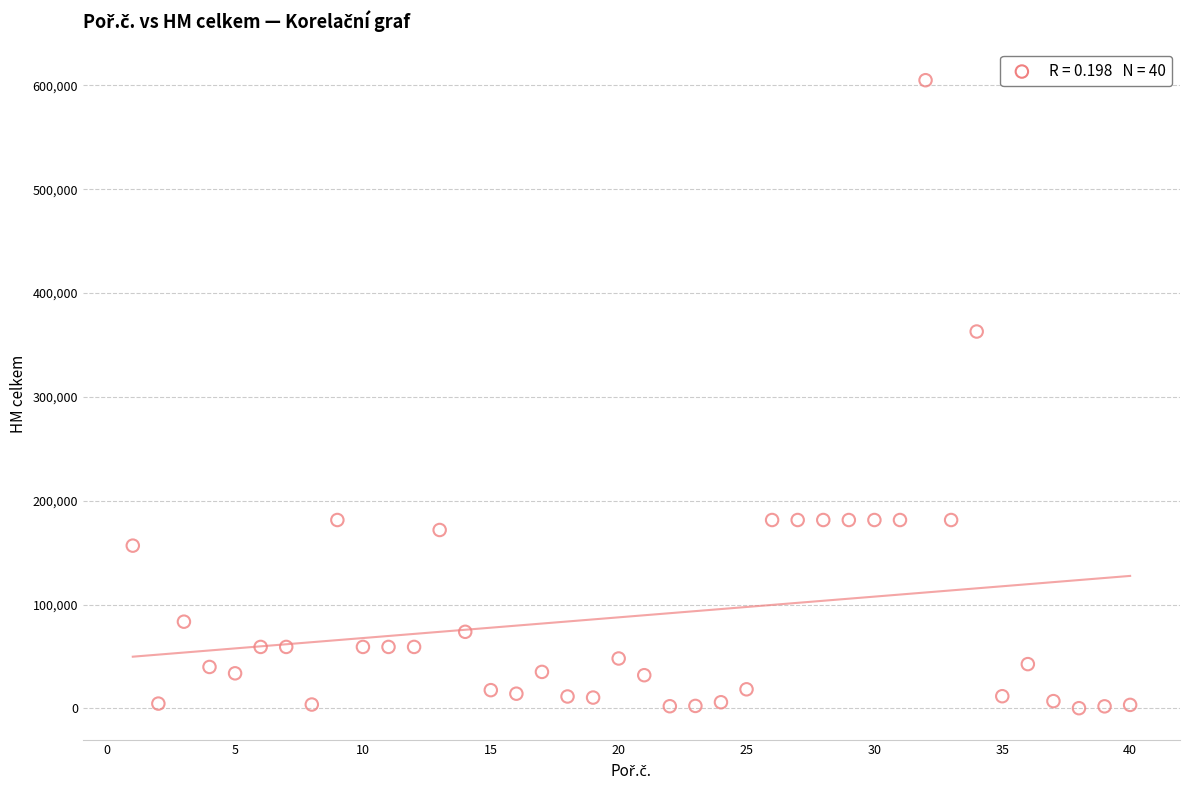

What Y value in the scatter plot is closest to 302651?

363000.0